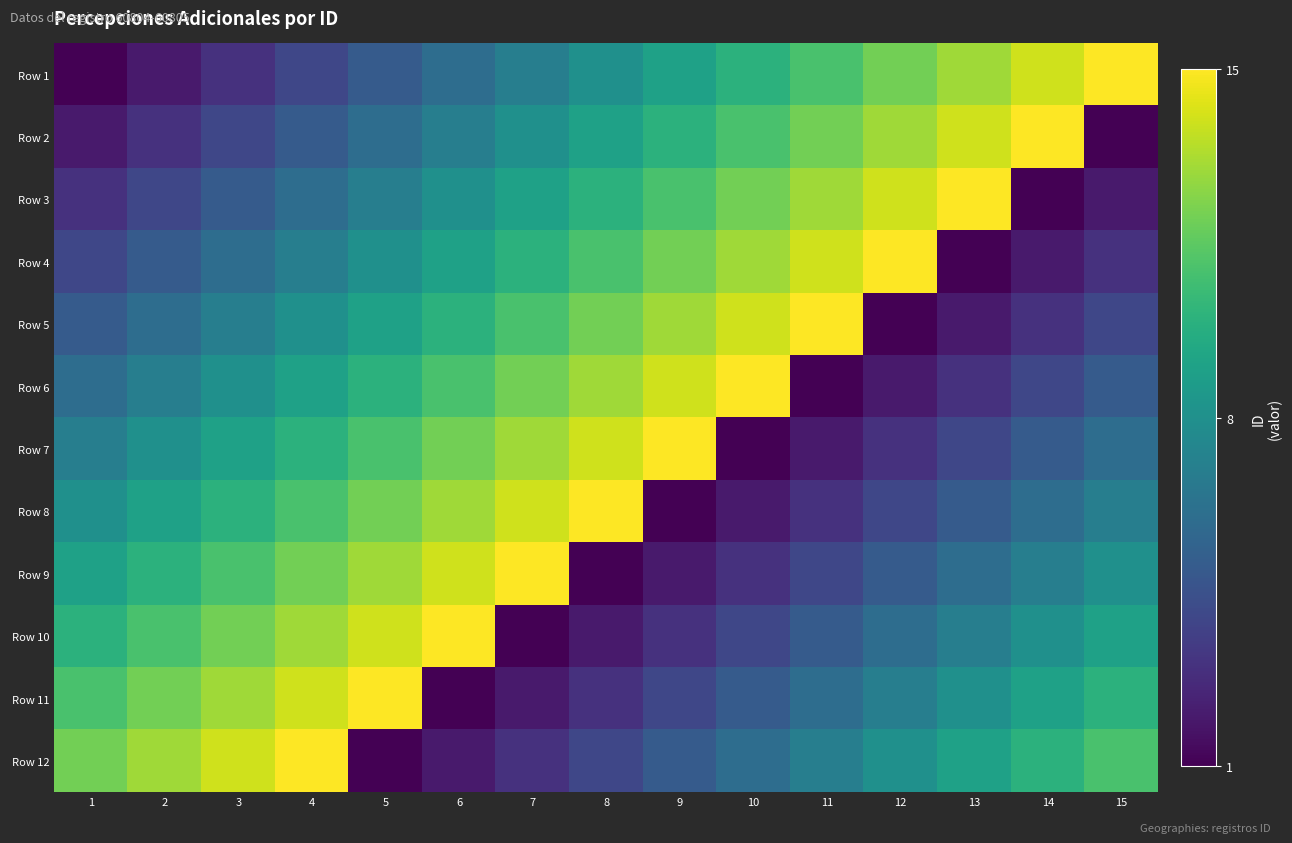

Reading left to right, list all the values displayed in this chart.

Row 1: 1=1	2=2	3=3	4=4	5=5	6=6	7=7	8=8	9=9	10=10	11=11	12=12	13=13	14=14	15=15
Row 2: 1=2	2=3	3=4	4=5	5=6	6=7	7=8	8=9	9=10	10=11	11=12	12=13	13=14	14=15	15=1
Row 3: 1=3	2=4	3=5	4=6	5=7	6=8	7=9	8=10	9=11	10=12	11=13	12=14	13=15	14=1	15=2
Row 4: 1=4	2=5	3=6	4=7	5=8	6=9	7=10	8=11	9=12	10=13	11=14	12=15	13=1	14=2	15=3
Row 5: 1=5	2=6	3=7	4=8	5=9	6=10	7=11	8=12	9=13	10=14	11=15	12=1	13=2	14=3	15=4
Row 6: 1=6	2=7	3=8	4=9	5=10	6=11	7=12	8=13	9=14	10=15	11=1	12=2	13=3	14=4	15=5
Row 7: 1=7	2=8	3=9	4=10	5=11	6=12	7=13	8=14	9=15	10=1	11=2	12=3	13=4	14=5	15=6
Row 8: 1=8	2=9	3=10	4=11	5=12	6=13	7=14	8=15	9=1	10=2	11=3	12=4	13=5	14=6	15=7
Row 9: 1=9	2=10	3=11	4=12	5=13	6=14	7=15	8=1	9=2	10=3	11=4	12=5	13=6	14=7	15=8
Row 10: 1=10	2=11	3=12	4=13	5=14	6=15	7=1	8=2	9=3	10=4	11=5	12=6	13=7	14=8	15=9
Row 11: 1=11	2=12	3=13	4=14	5=15	6=1	7=2	8=3	9=4	10=5	11=6	12=7	13=8	14=9	15=10
Row 12: 1=12	2=13	3=14	4=15	5=1	6=2	7=3	8=4	9=5	10=6	11=7	12=8	13=9	14=10	15=11